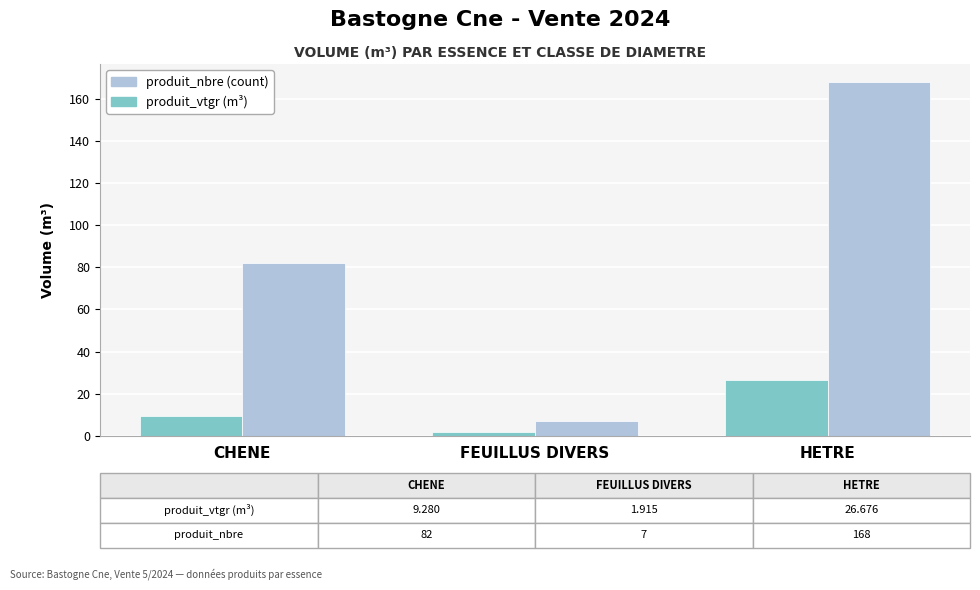

What is the difference between the maximum and minimum values in the produit_nbre (count) series?

161.0